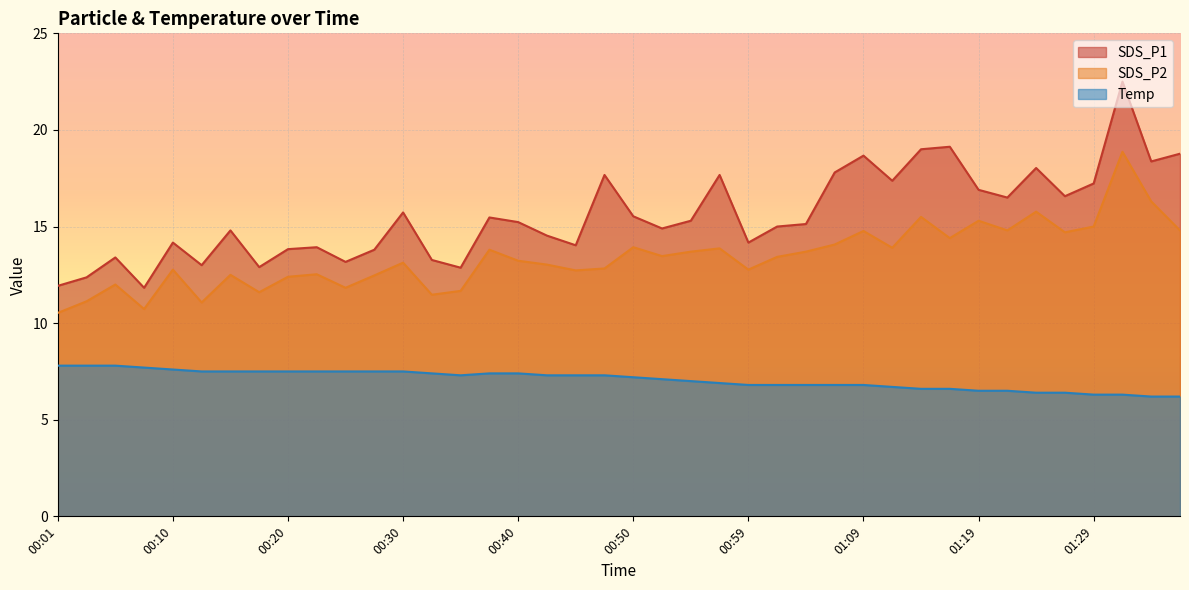

What is the label of the 11th point from the right?

01:12